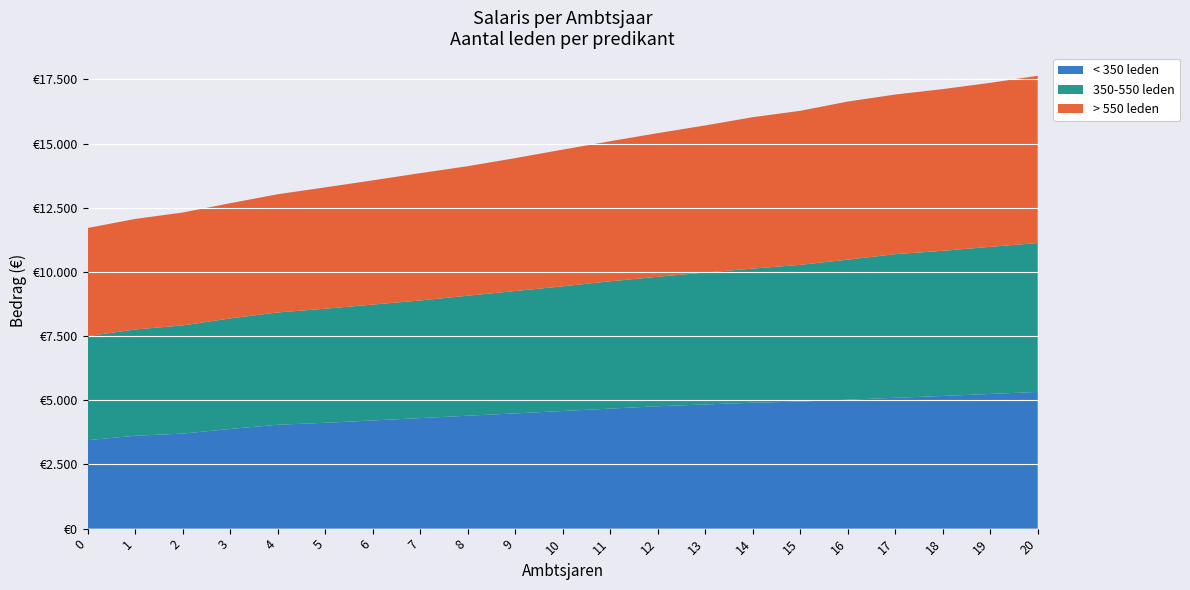

Reading left to right, list all the values displayed in this chart.

< 350 leden: 0=3446	1=3618	2=3702	3=3883	4=4047	5=4122	6=4214	7=4306	8=4399	9=4488	10=4582	11=4675	12=4767	13=4838	14=4904	15=4950	16=5022	17=5096	18=5168	19=5246	20=5325
350-550 leden: 0=4052	1=4141	2=4214	3=4306	4=4374	5=4445	6=4513	7=4582	8=4675	9=4768	10=4857	11=4960	12=5044	13=5137	14=5226	15=5325	16=5456	17=5595	18=5655	19=5731	20=5799
> 550 leden: 0=4214	1=4306	2=4399	3=4488	4=4606	5=4726	6=4840	7=4960	8=5044	9=5177	10=5325	11=5456	12=5595	13=5731	14=5897	15=6000	16=6158	17=6219	18=6298	19=6388	20=6516